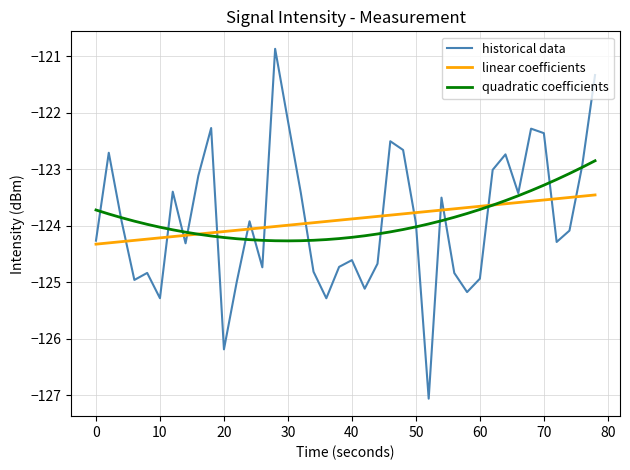

How many categories are shown in the chart?

40